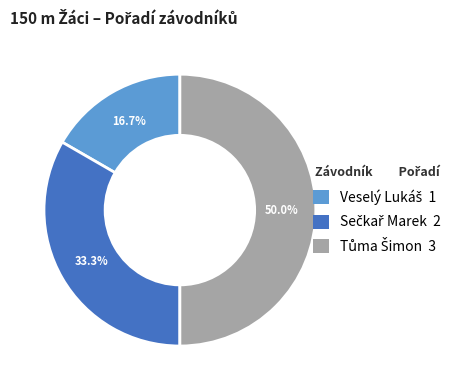

To the nearest percent, what percentage of the pie is Sečkař Marek?

33%